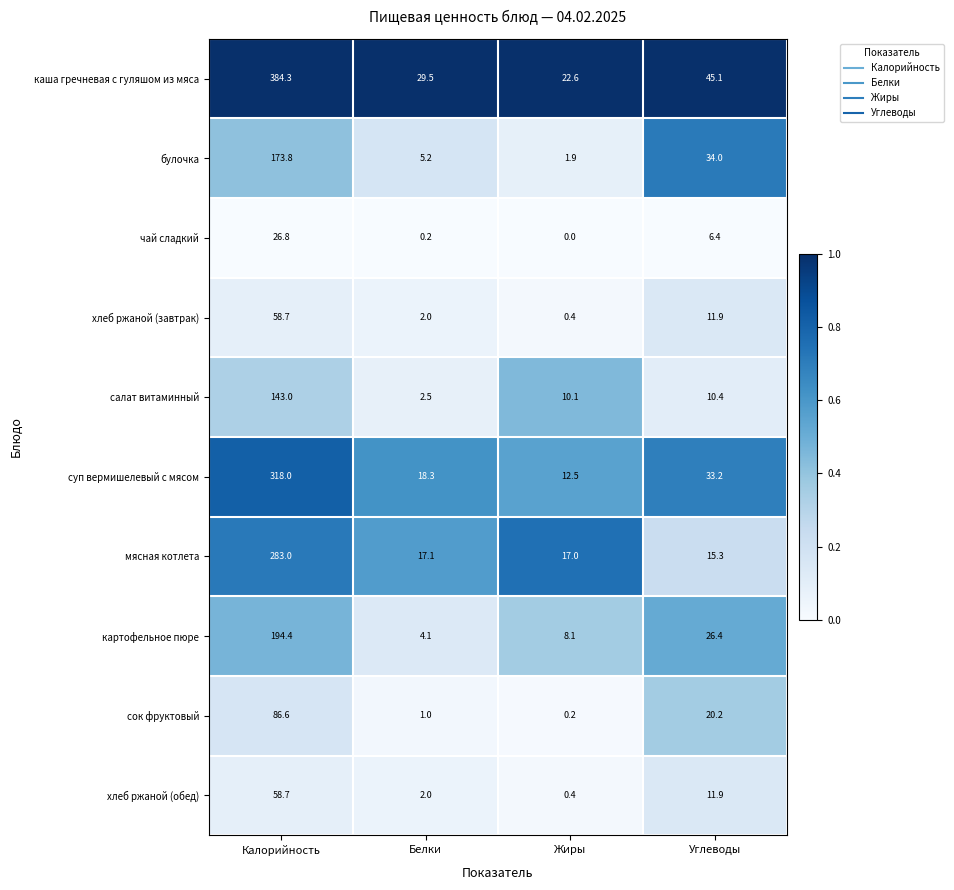

True or false: сок фруктовый has a value of 0.3 at Белки.

False